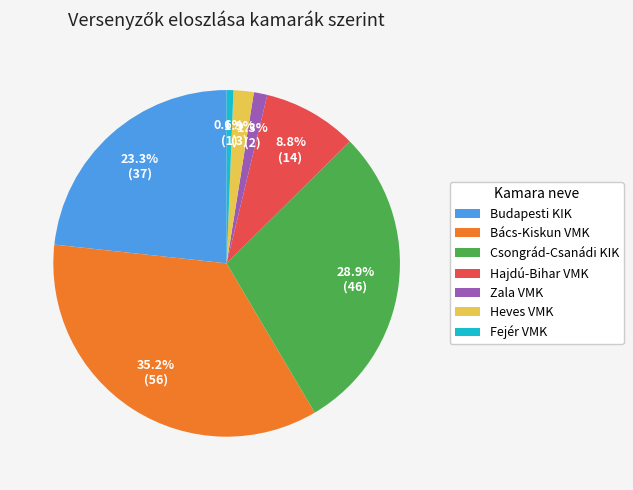

Which slice is the largest?

Bács-Kiskun VMK